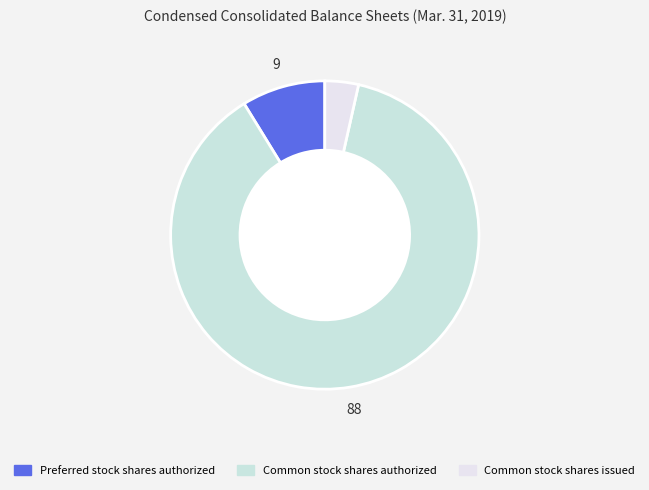

Does Preferred stock shares authorized represent more than half of the total?

No